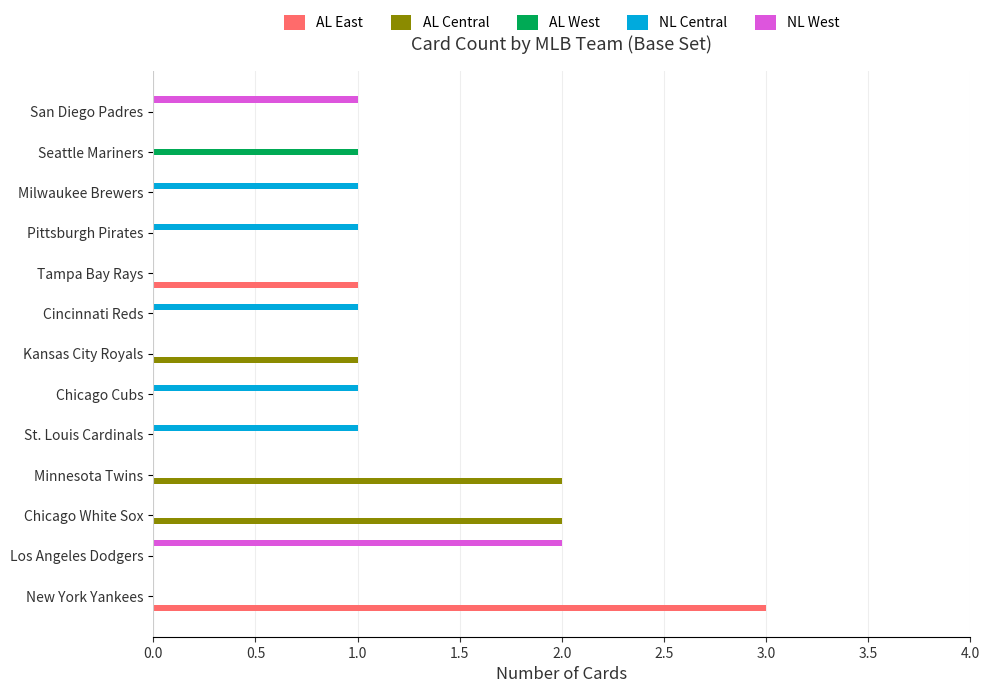

At which category is the sum across all series the highest?

New York Yankees